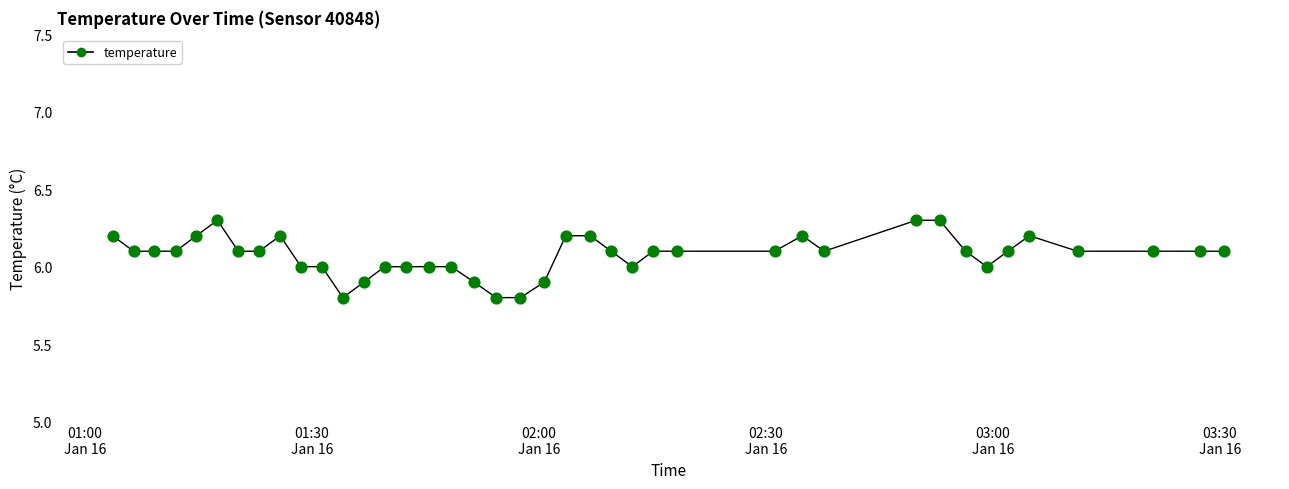

What is the maximum value shown in the chart?

6.3